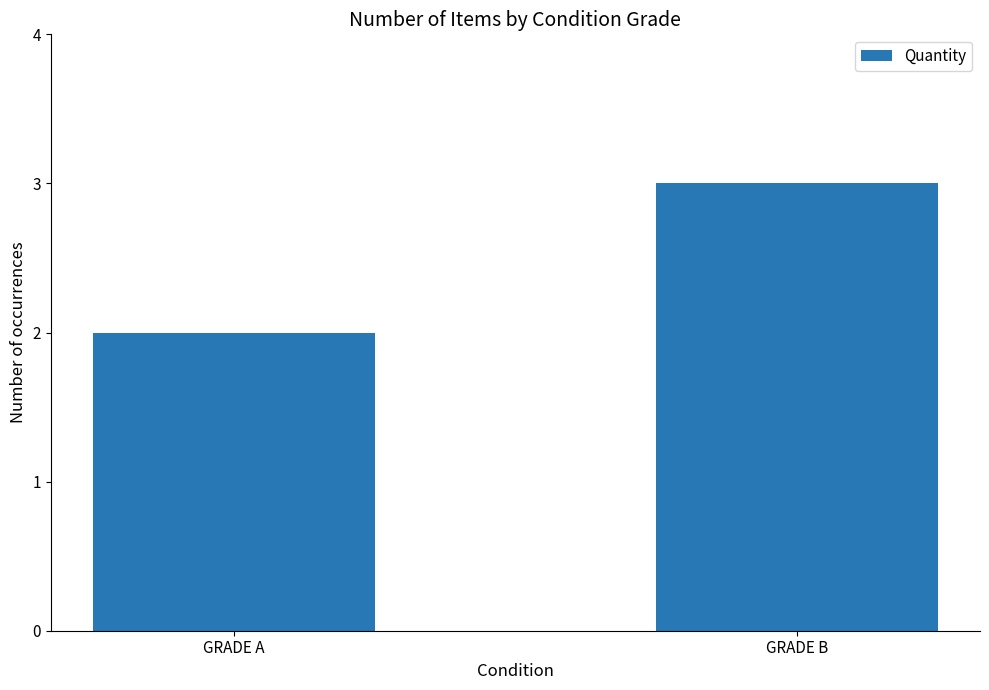

Which label corresponds to the smallest value in the chart?

GRADE A